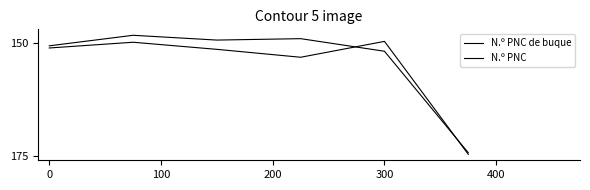

Does the chart display data point markers on the line(s)?

No